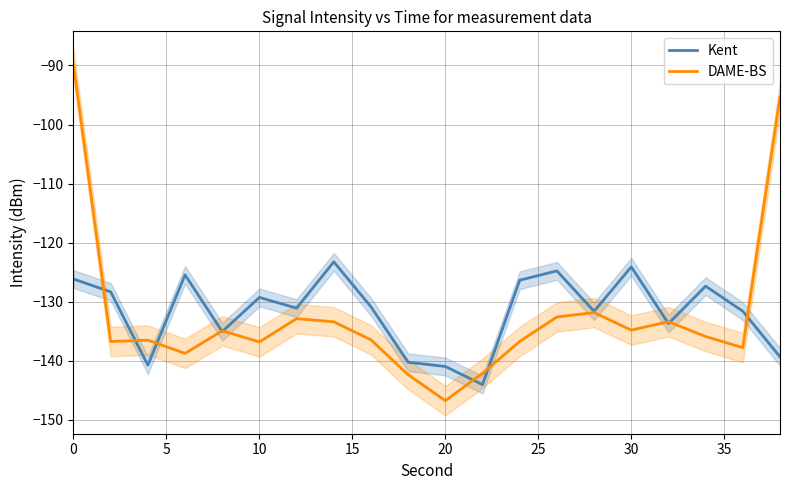

After their last crossing, which series has the higher values: Kent or DAME-BS?

DAME-BS